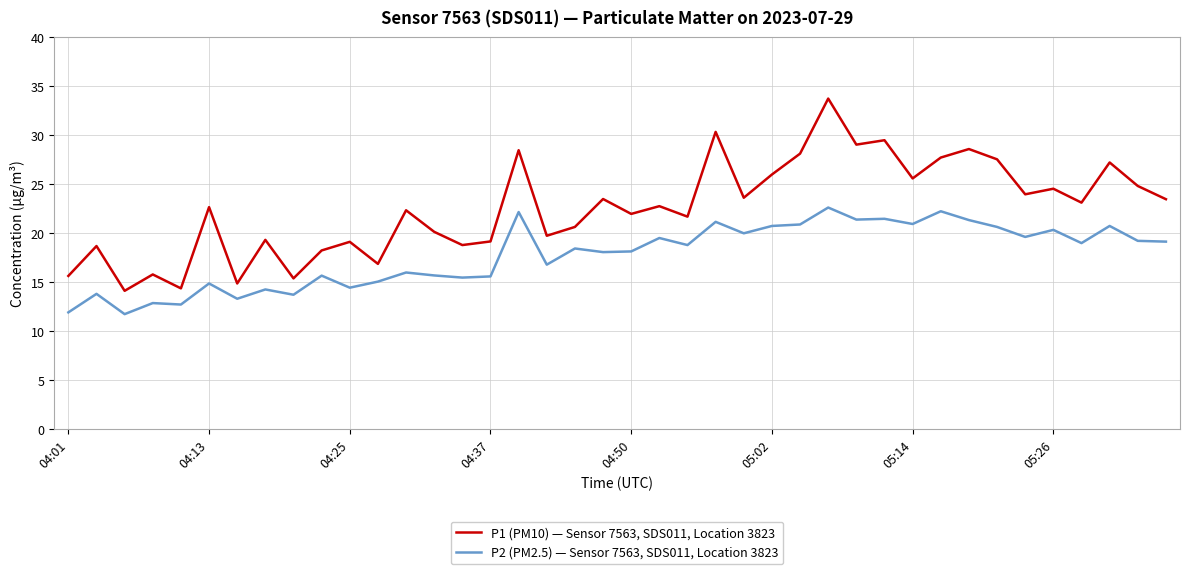

What is the smallest value displayed?

11.8